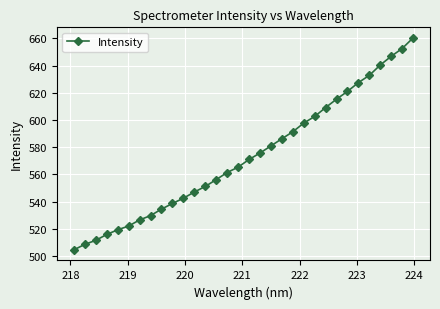

What is the sum of all values?

18346.8